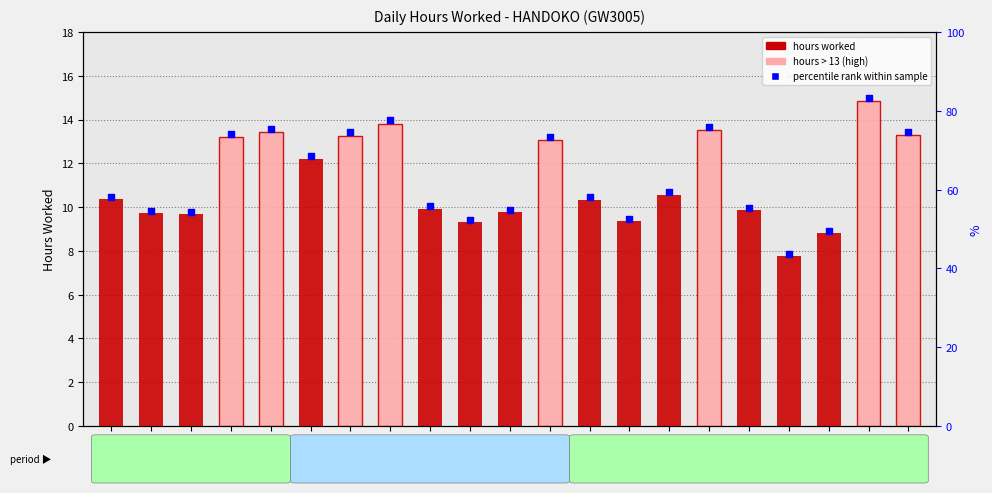

At how many categories does at least one series exceed 14?

1